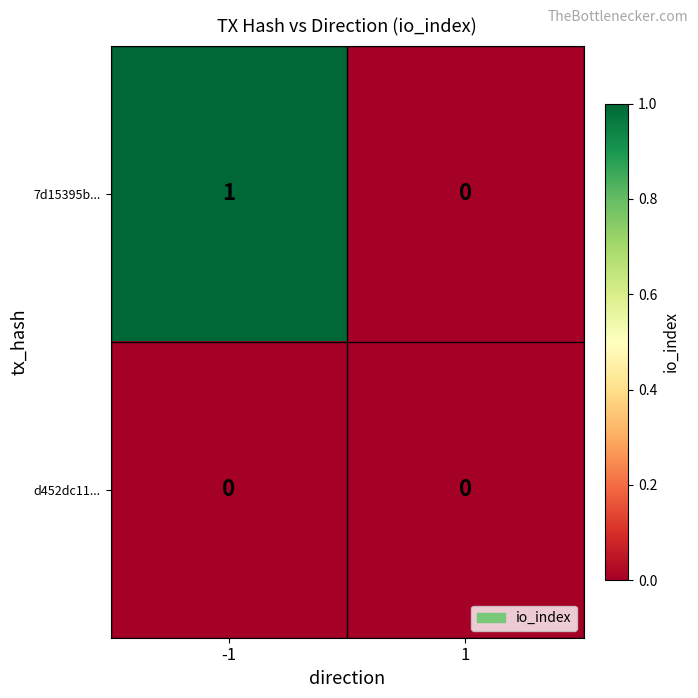

Which series changed the most between -1 and 1?

7d15395b...